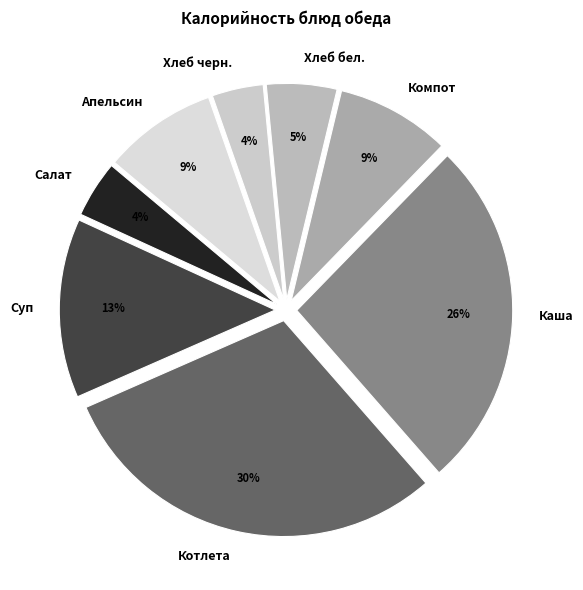

To the nearest percent, what is the average slice percentage?

12%